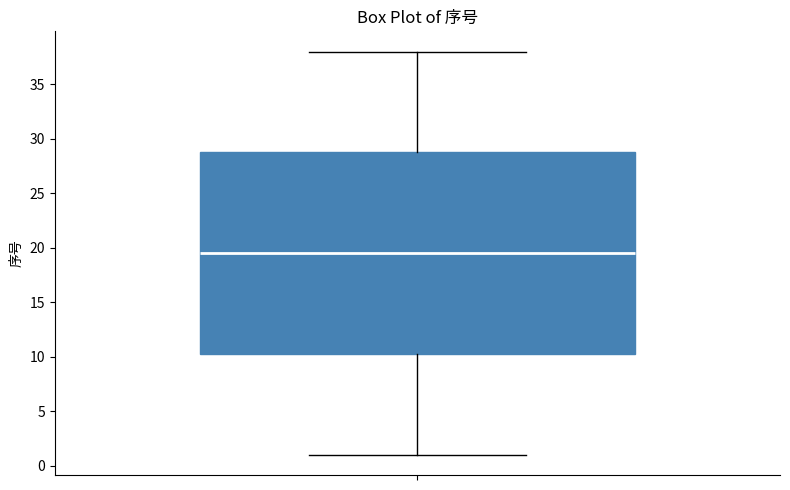

Transcribe this box plot: give where the median line is, the range the box spans, and where the two whiskers end, as read against the y-axis. The values are not printed on the chart, so give them approximately, as read against the axis.

median 19.5, box 10.5 to 29.0, whiskers 1.0 to 38.0